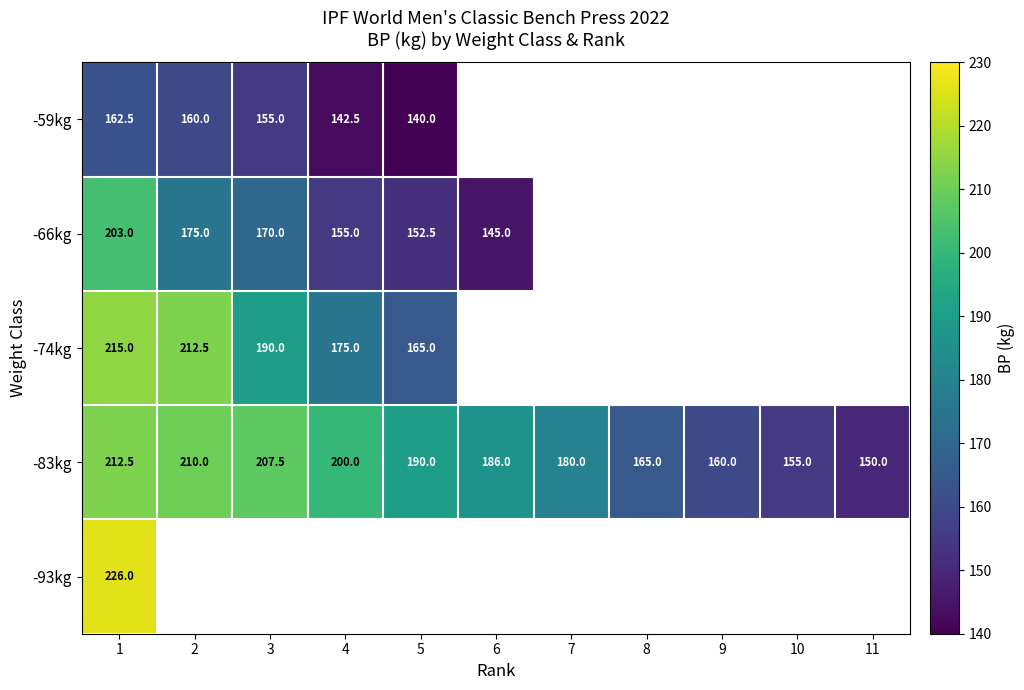

Count the number of categories in the chart.

11